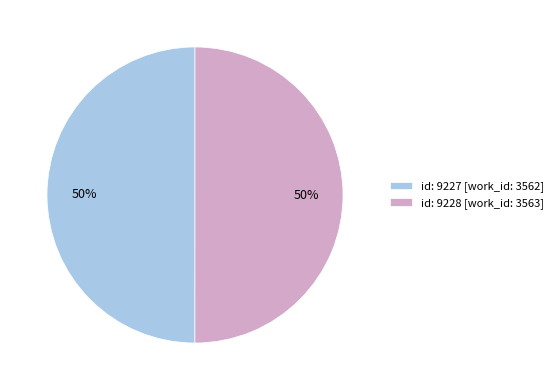

To the nearest percent, what is the combined percentage of id: 9227 [work_id: 3562] and id: 9228 [work_id: 3563]?

100%